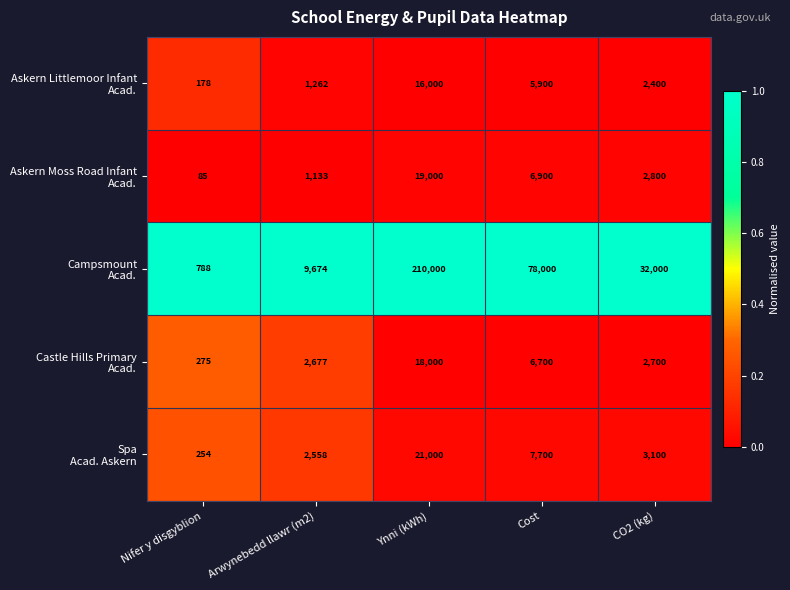

At which category is the sum across all series the highest?

Ynni (kWh)